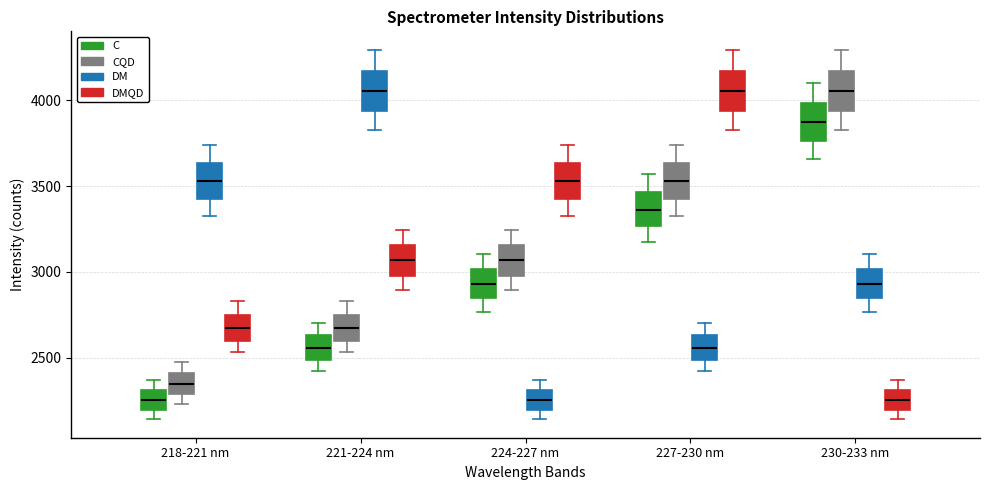

Reading left to right, transcribe this box plot: for each box, give where its median line is, the range the box spans, and where its two whiskers end, as read against the y-axis. The values are not printed on the chart, so give them approximately, as read against the axis.

218-221 nm (C): median 2250, box 2200 to 2300, whiskers 2150 to 2350
218-221 nm (CQD): median 2350, box 2300 to 2400, whiskers 2250 to 2450
218-221 nm (DM): median 3550, box 3400 to 3650, whiskers 3300 to 3750
218-221 nm (DMQD): median 2650, box 2600 to 2750, whiskers 2550 to 2850
221-224 nm (C): median 2550, box 2500 to 2650, whiskers 2400 to 2700
221-224 nm (CQD): median 2650, box 2600 to 2750, whiskers 2550 to 2850
221-224 nm (DM): median 4050, box 3950 to 4150, whiskers 3850 to 4300
221-224 nm (DMQD): median 3050, box 3000 to 3150, whiskers 2900 to 3250
224-227 nm (C): median 2950, box 2850 to 3000, whiskers 2750 to 3100
224-227 nm (CQD): median 3050, box 3000 to 3150, whiskers 2900 to 3250
224-227 nm (DM): median 2250, box 2200 to 2300, whiskers 2150 to 2350
224-227 nm (DMQD): median 3550, box 3400 to 3650, whiskers 3300 to 3750
227-230 nm (C): median 3350, box 3250 to 3450, whiskers 3150 to 3550
227-230 nm (CQD): median 3550, box 3400 to 3650, whiskers 3300 to 3750
227-230 nm (DM): median 2550, box 2500 to 2650, whiskers 2400 to 2700
227-230 nm (DMQD): median 4050, box 3950 to 4150, whiskers 3850 to 4300
230-233 nm (C): median 3850, box 3750 to 4000, whiskers 3650 to 4100
230-233 nm (CQD): median 4050, box 3950 to 4150, whiskers 3850 to 4300
230-233 nm (DM): median 2950, box 2850 to 3000, whiskers 2750 to 3100
230-233 nm (DMQD): median 2250, box 2200 to 2300, whiskers 2150 to 2350